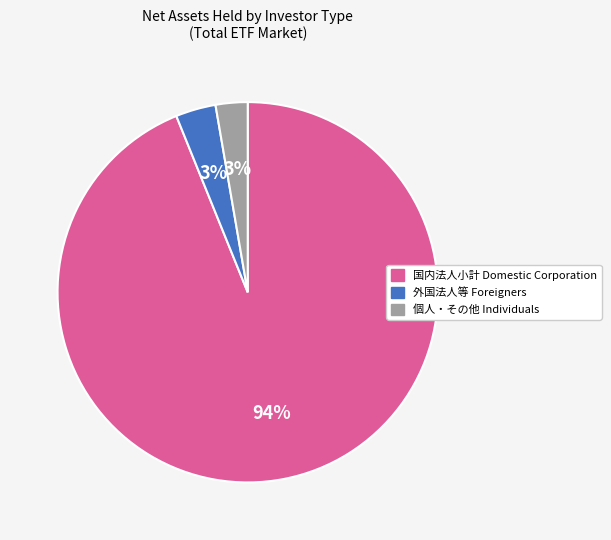

To the nearest percent, what portion does 外国法人等 Foreigners represent?

3%